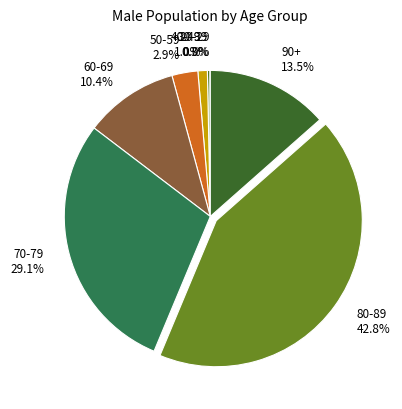

Does any single category account for the majority?

No